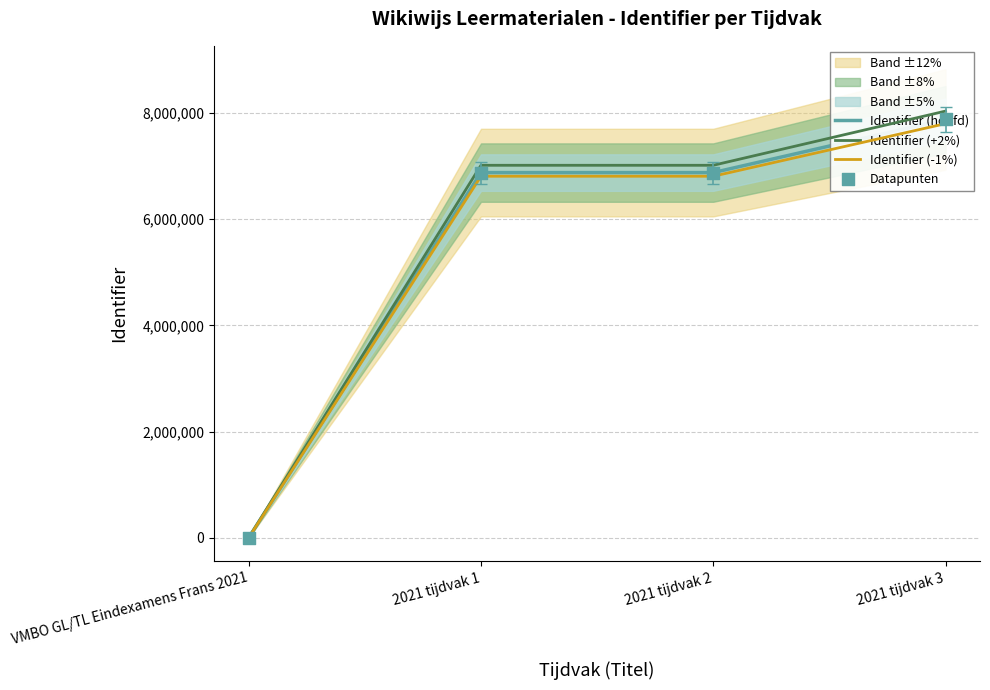

Which series reaches the maximum Y coordinate?

Identifier (+2%)